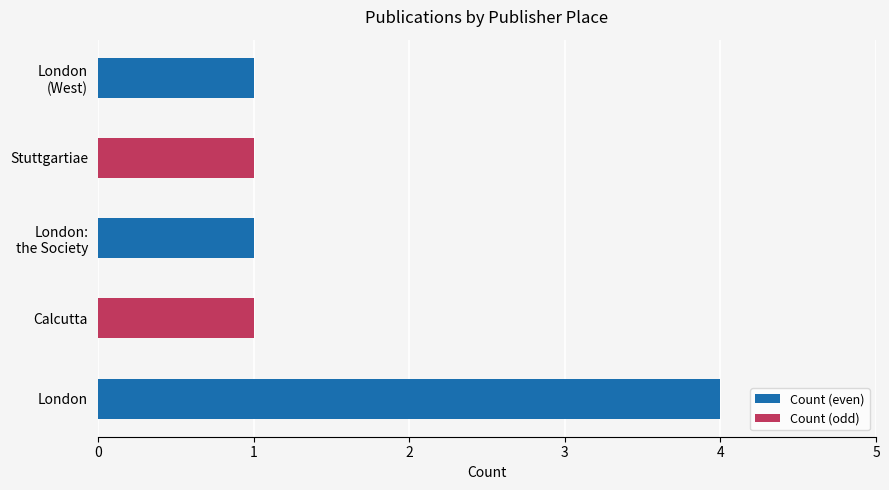

The value at London is 6. True or false?

False